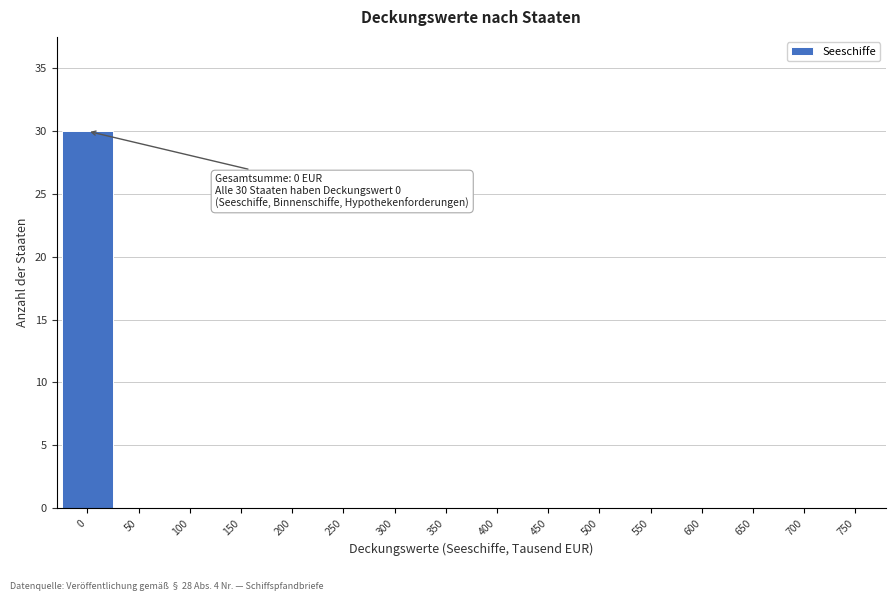

Reading right to left, extract all data points from this chart.

750=0	700=0	650=0	600=0	550=0	500=0	450=0	400=0	350=0	300=0	250=0	200=0	150=0	100=0	50=0	0=30